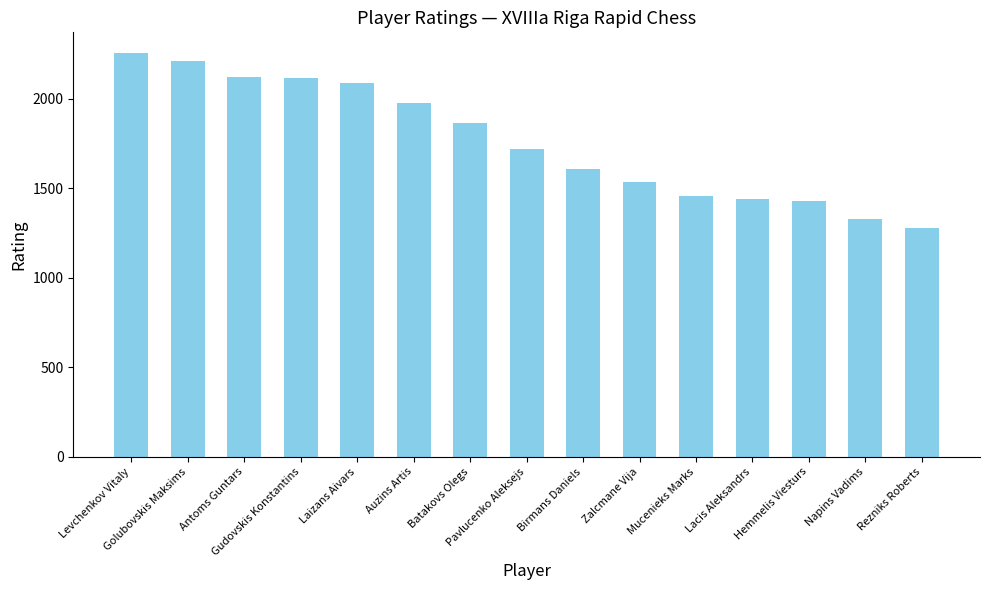

How many categories are shown in the chart?

15